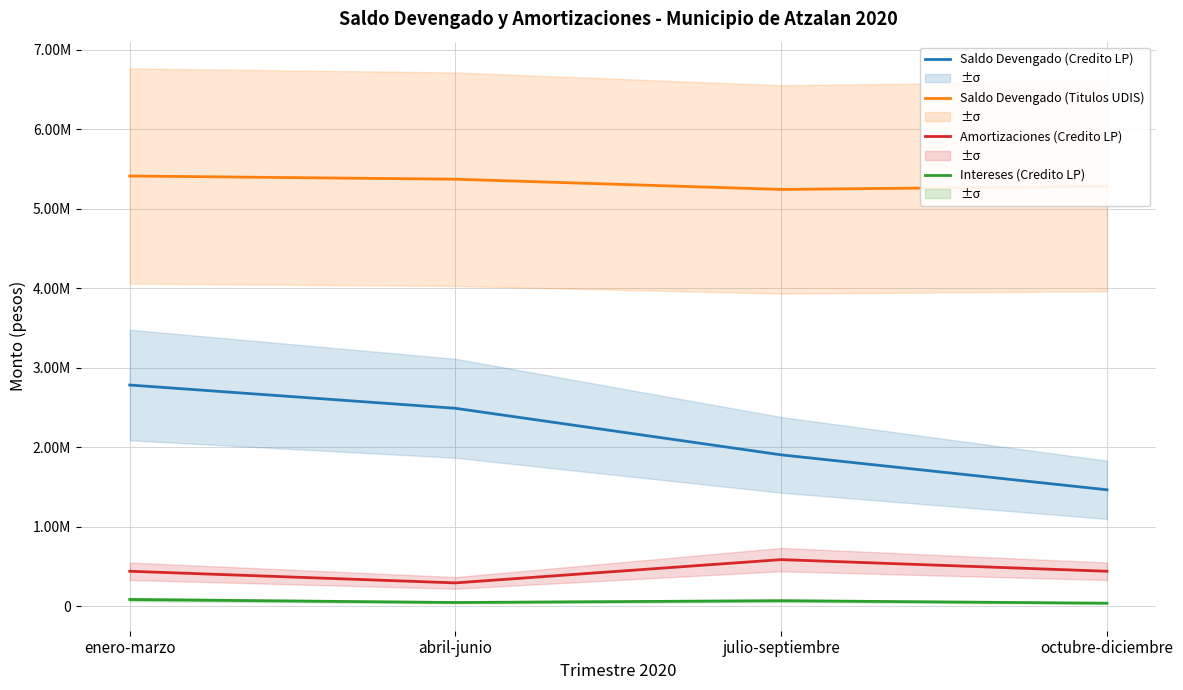

What is the value of the Intereses (Credito LP) point at the 3rd from the left?

68780.2